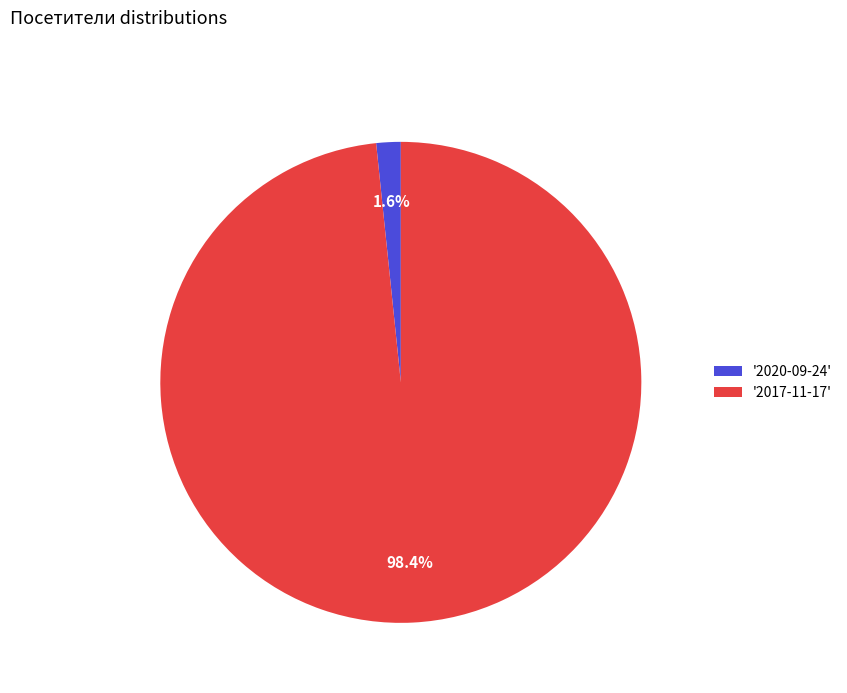

Between '2020-09-24' and '2017-11-17', which is larger?

'2017-11-17'